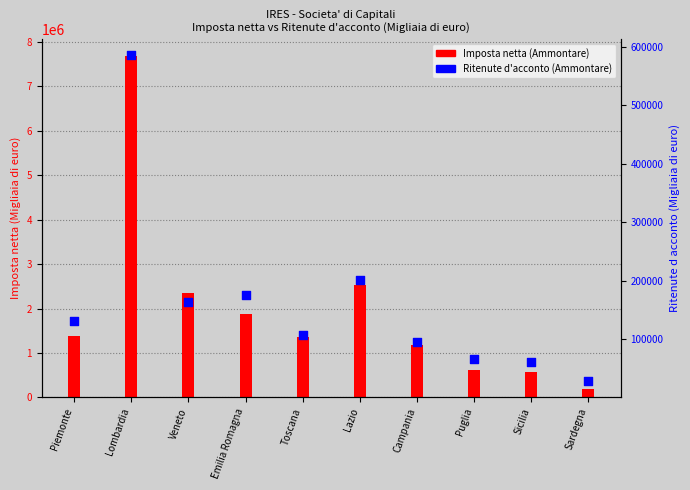

What is the ratio of the value at Puglia to the value at Lombardia?

0.1